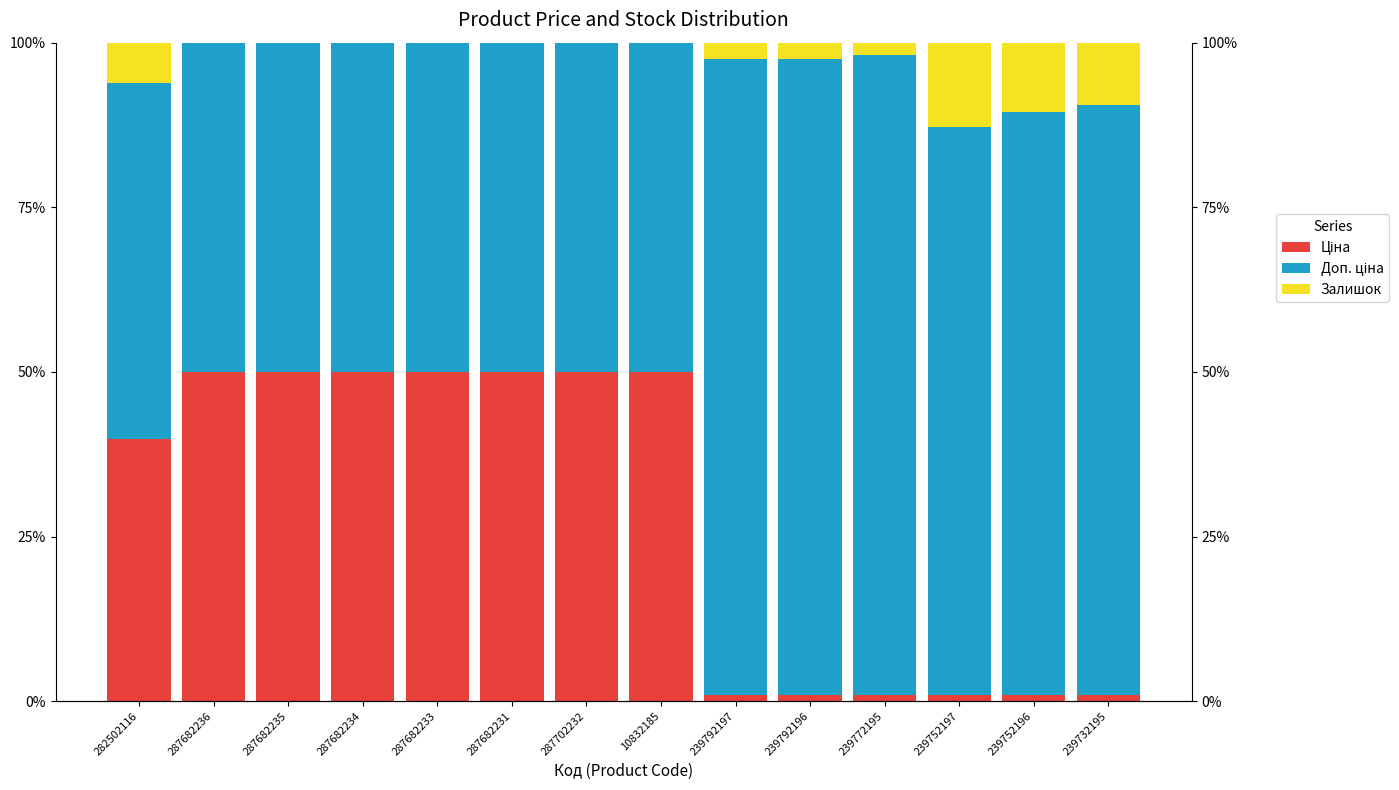

Does the chart contain any negative values?

No